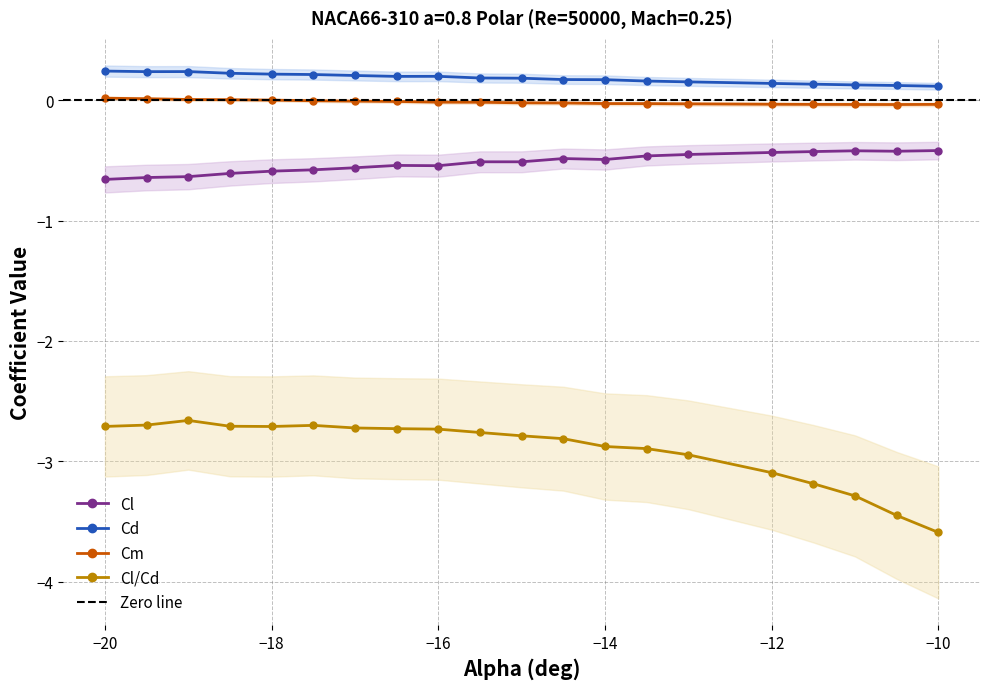

At which label does Cl/Cd reach its minimum?

−10